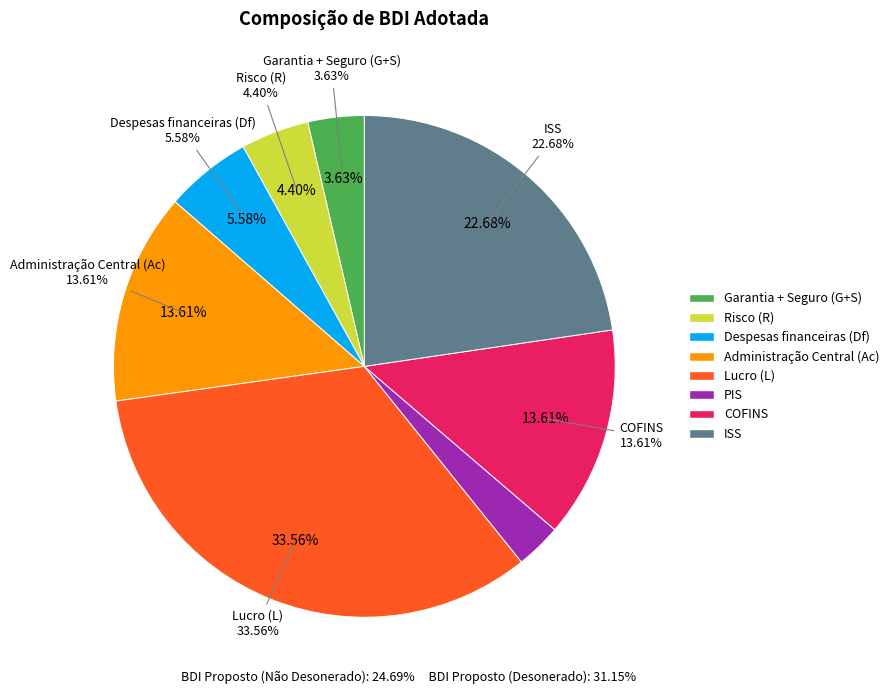

To the nearest percent, what is the difference between the largest and smallest slice percentages?

34%